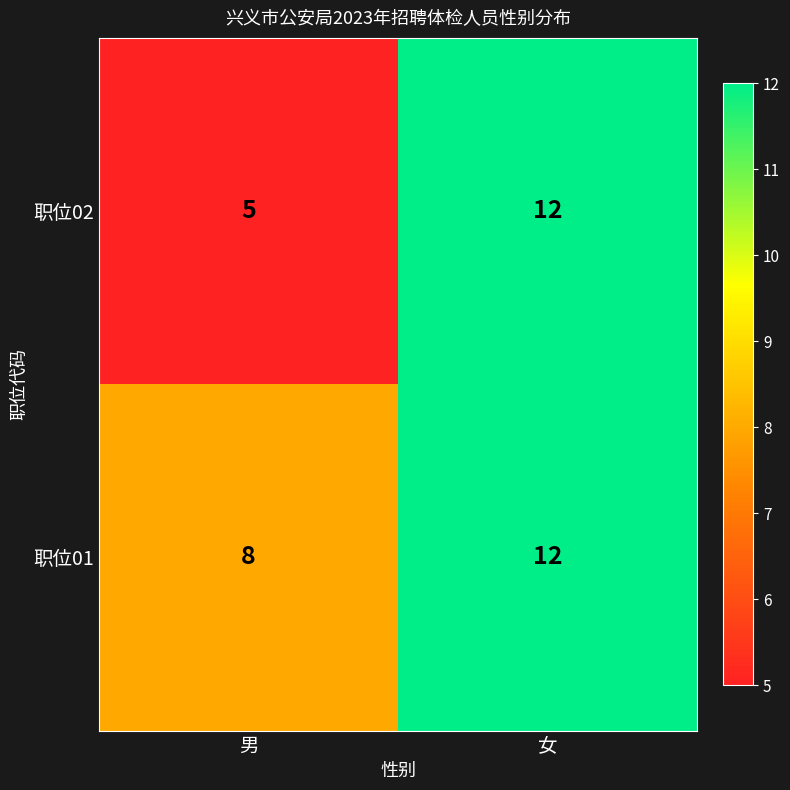

What is the greatest value displayed?

12